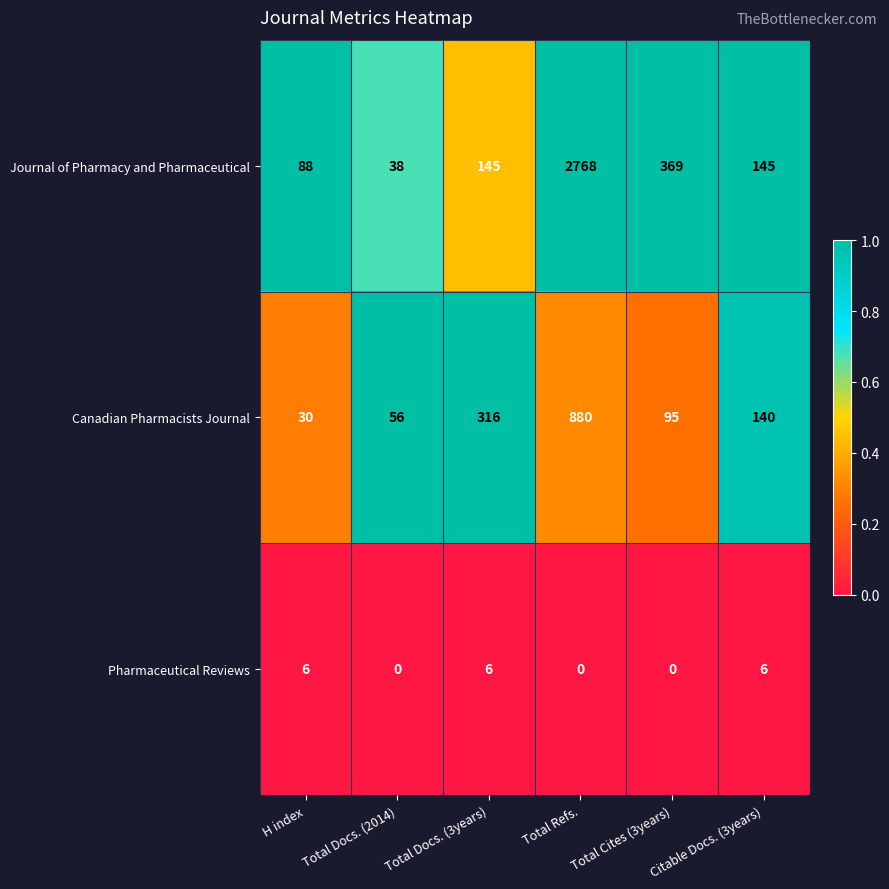

Which series has the widest spread of values?

Journal of Pharmacy and Pharmaceutical